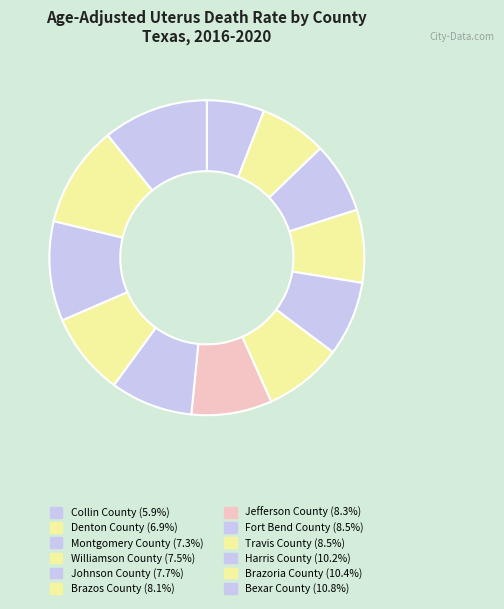

Count the number of slices in the pie.

12